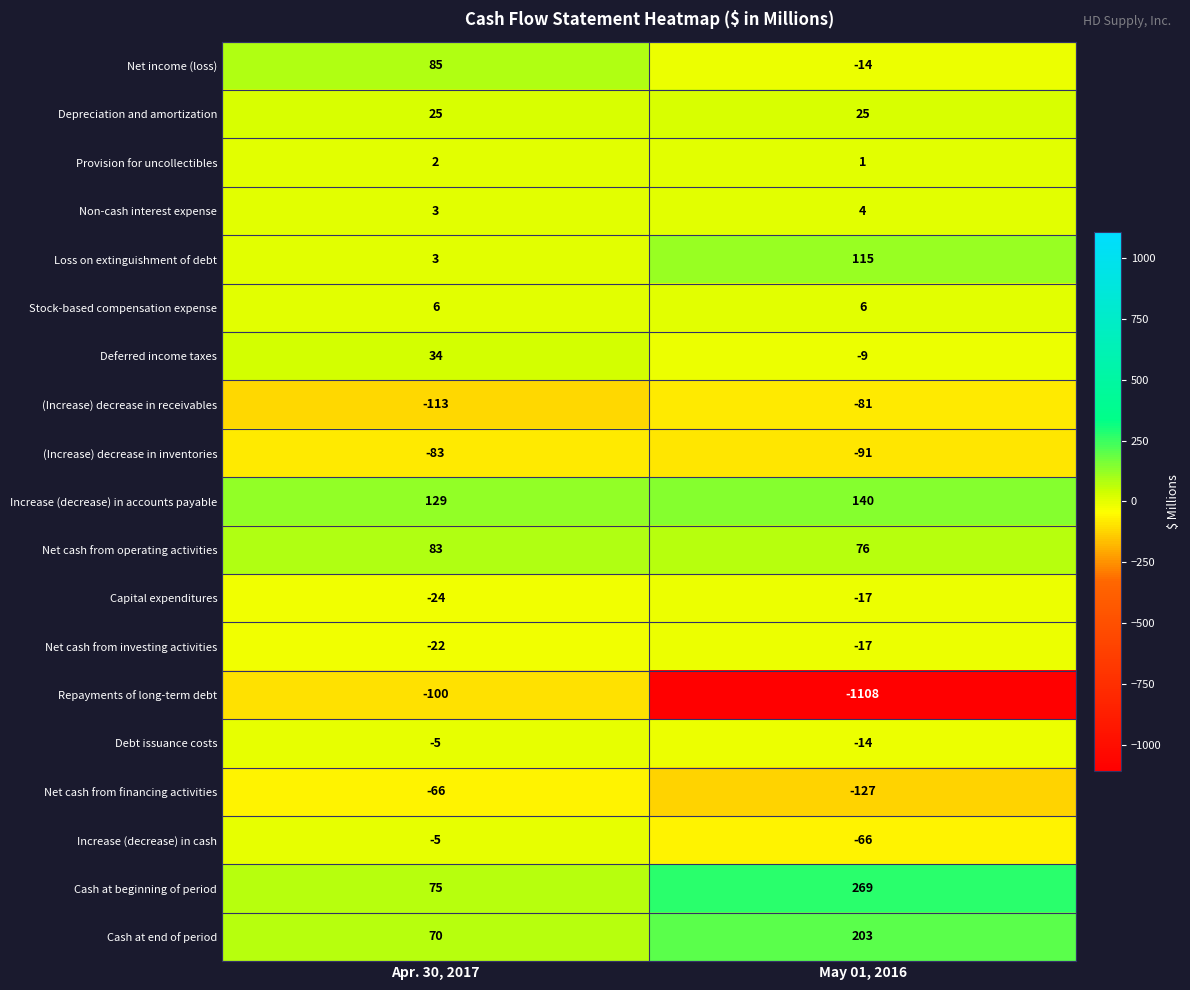

What is the total value across all series at Apr. 30, 2017?

97